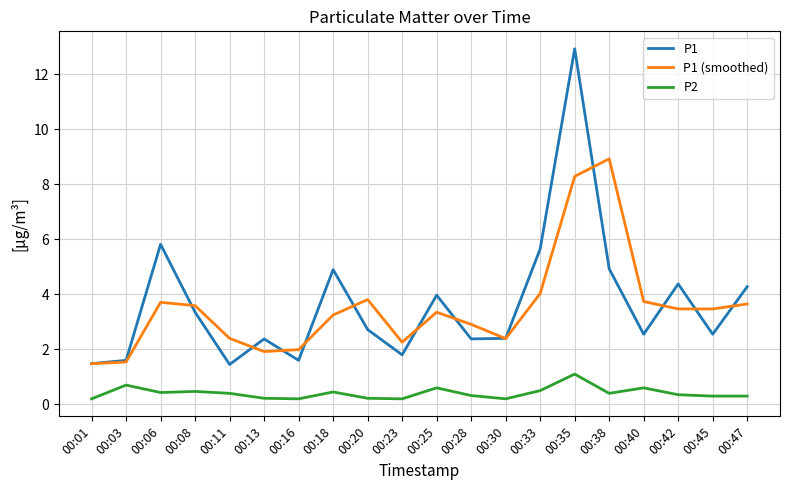

What is the maximum value shown in the chart?

12.9